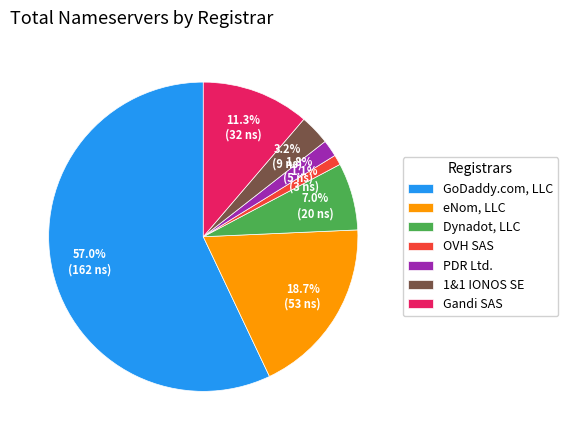

What percentage is the Dynadot, LLC slice, to the nearest percent?

7%